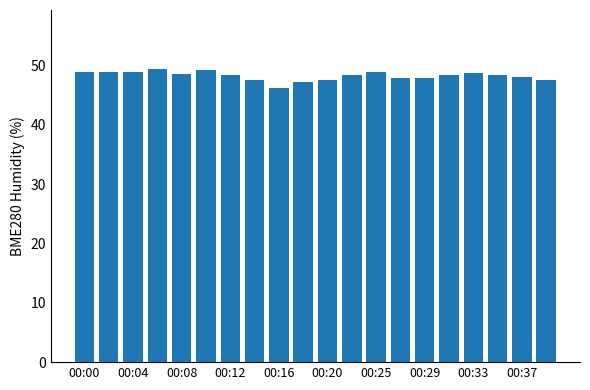

What is the difference between the maximum and minimum values?

3.3